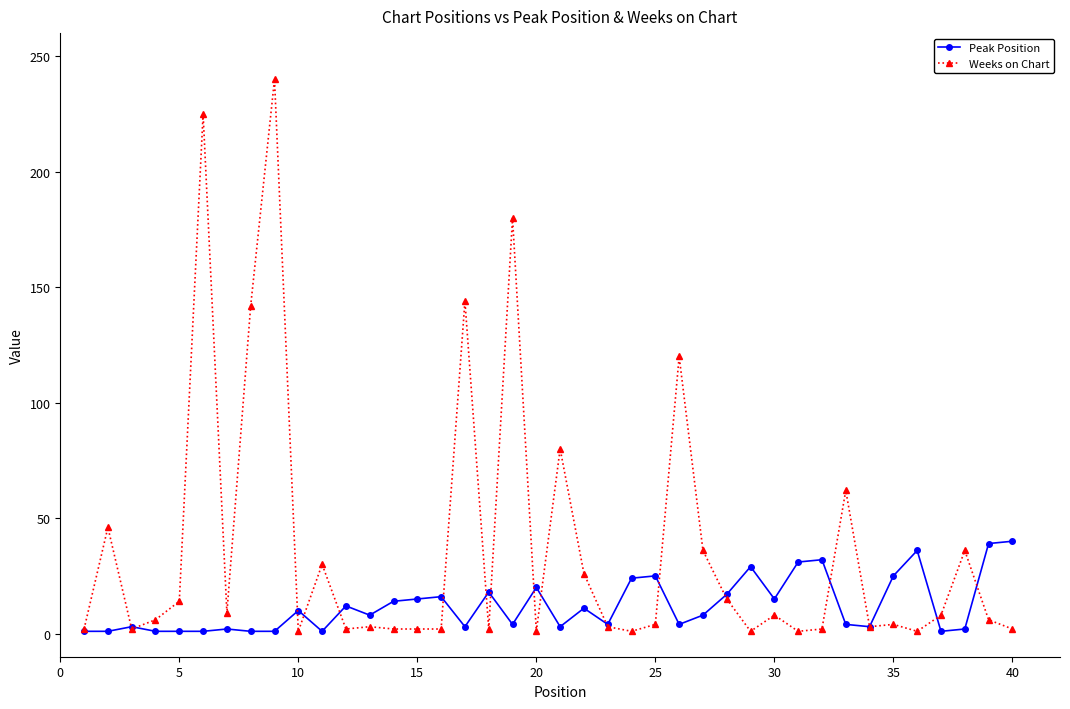

True or false: Weeks on Chart has more than 1 points higher than both neighbors.

True